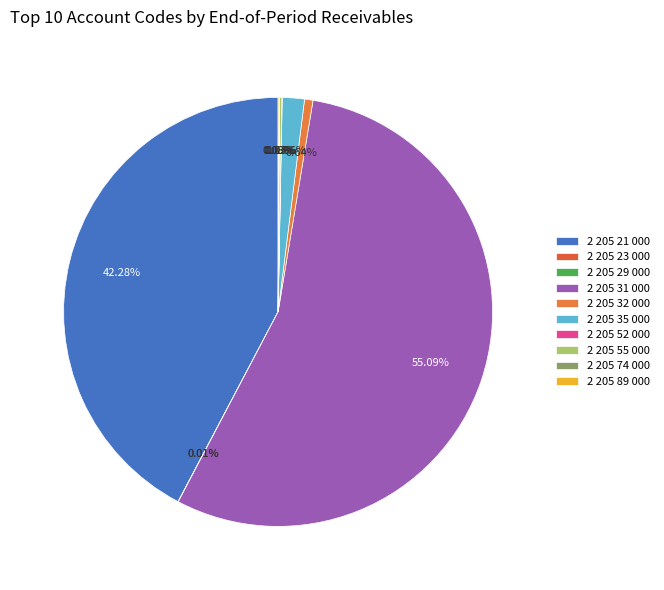

Which category has the biggest portion of the pie?

2 205 31 000